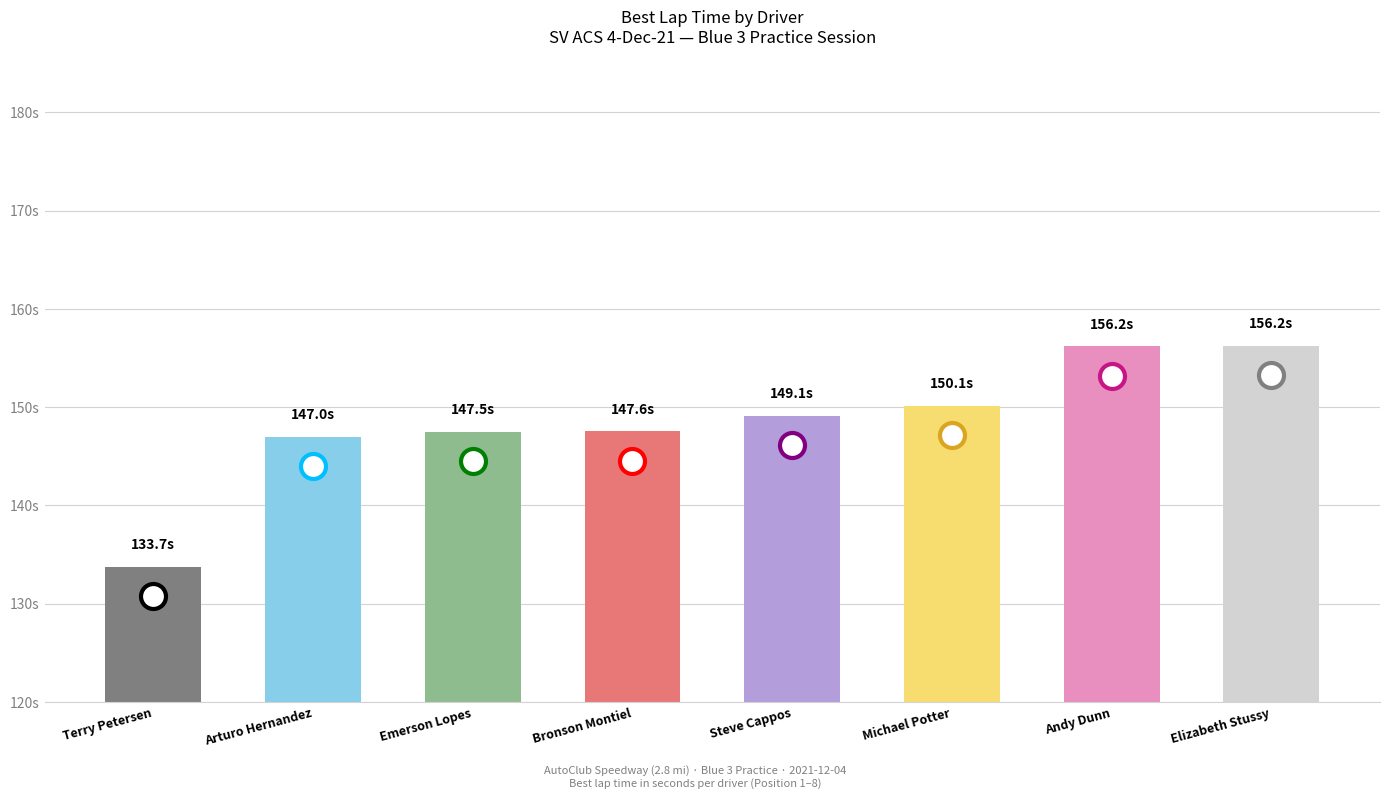

What is the label of the 6th bar from the right?

Emerson Lopes